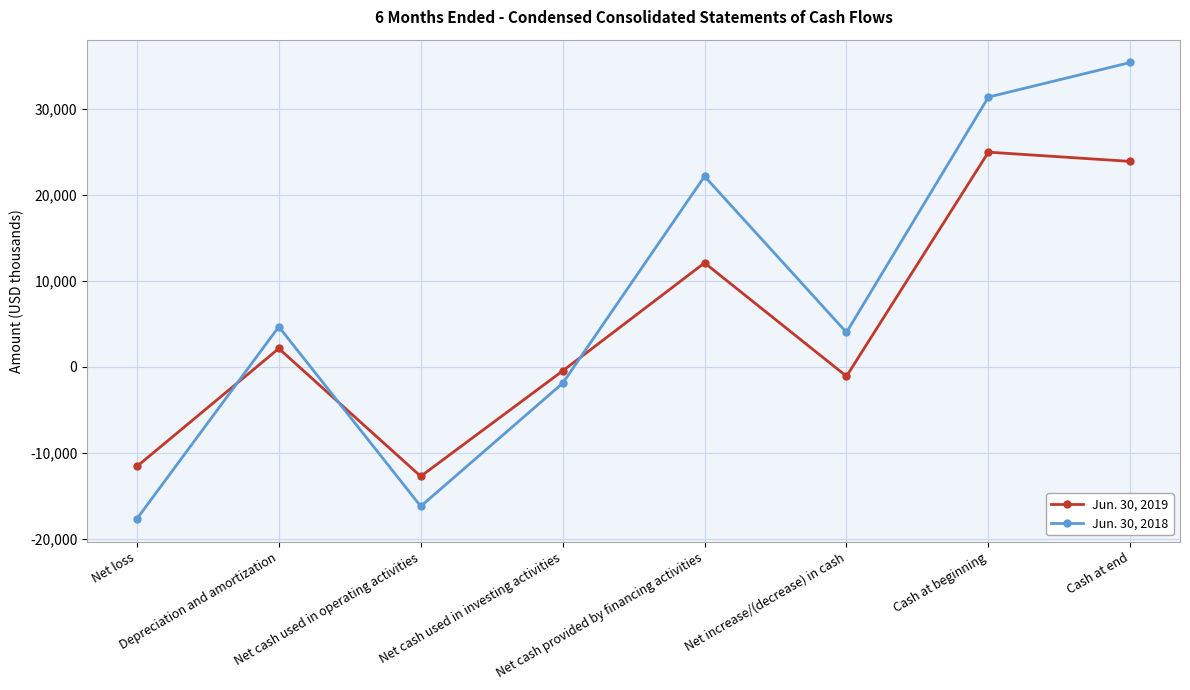

Which series changed the most between Depreciation and amortization and Net cash provided by financing activities?

Jun. 30, 2018